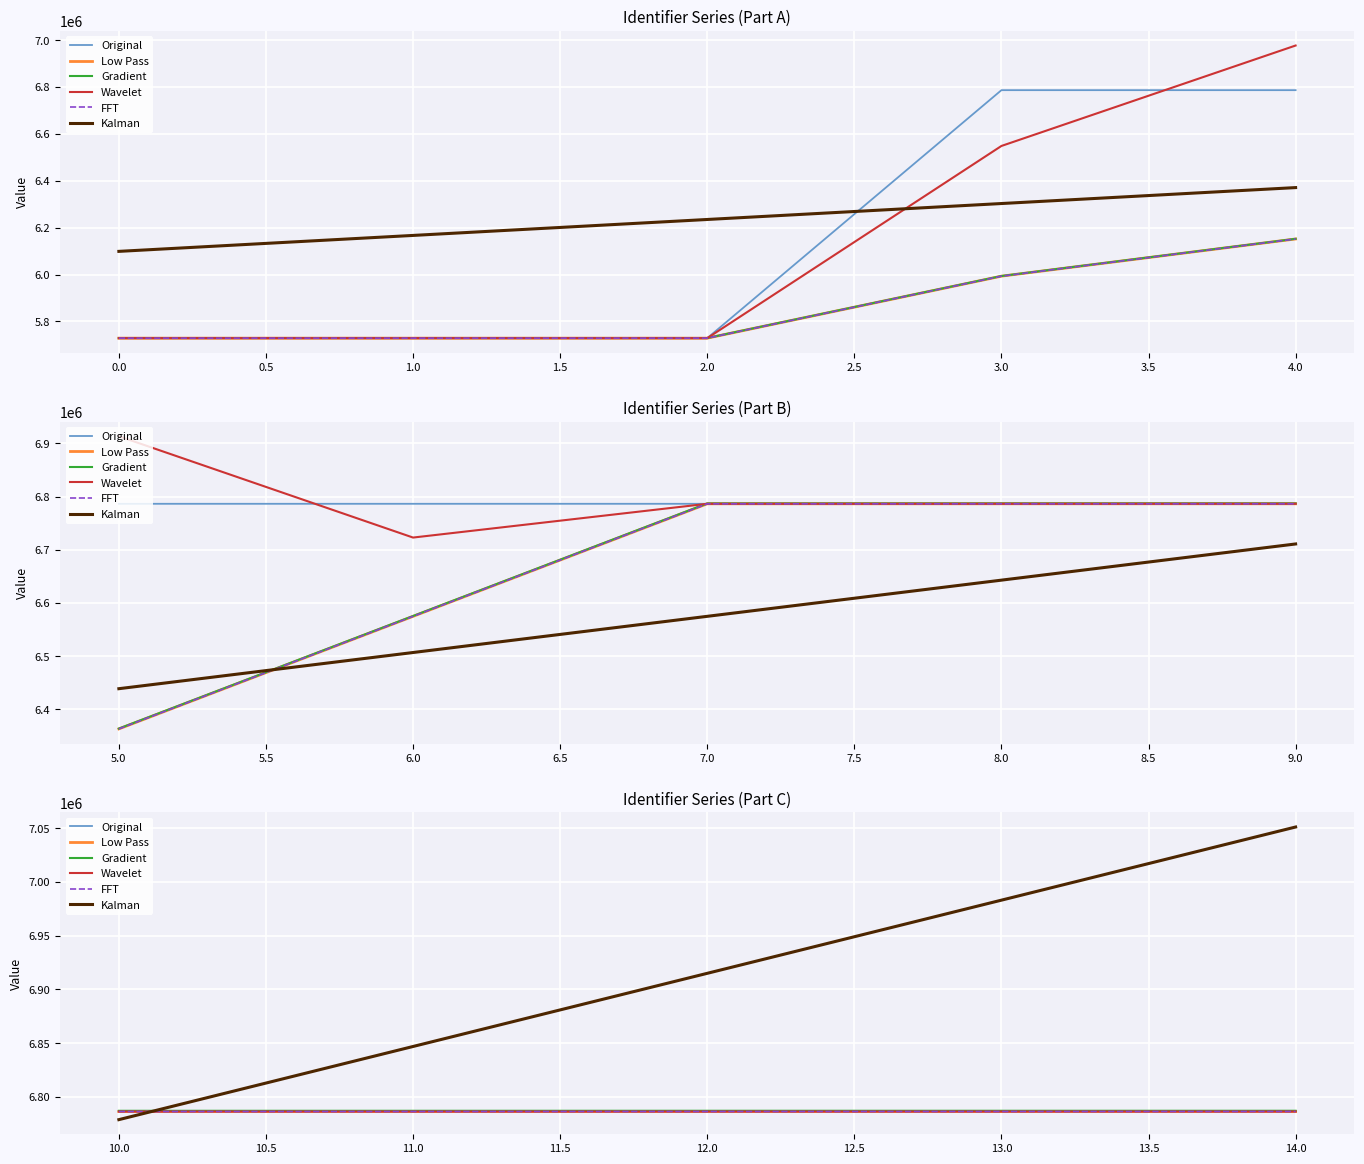

How many distinct data groups are displayed?

6